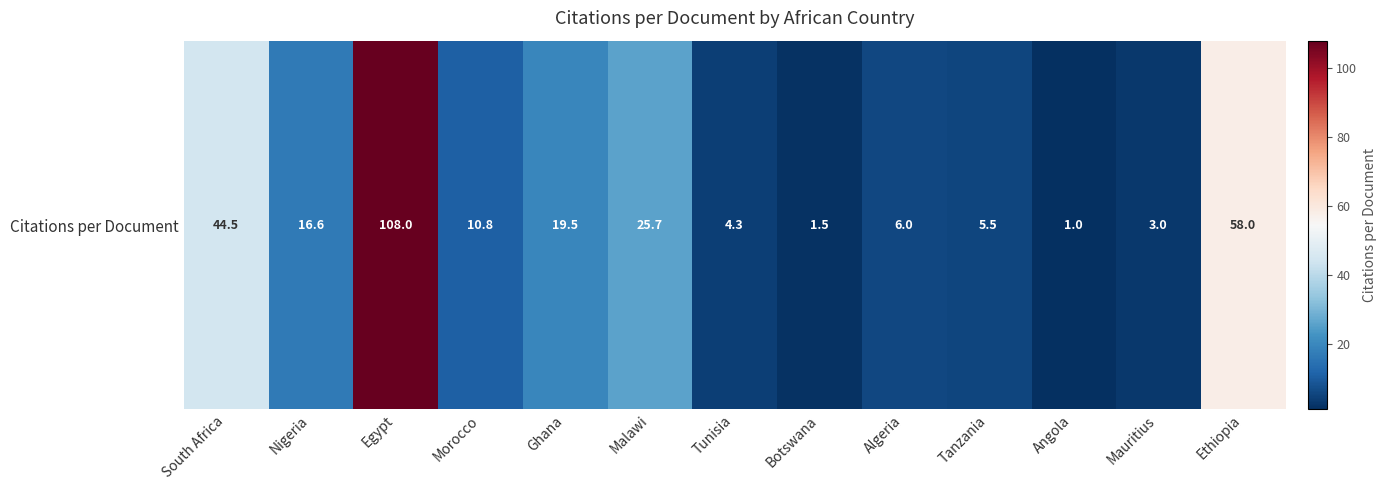

At which label does the data first exceed 10?

South Africa